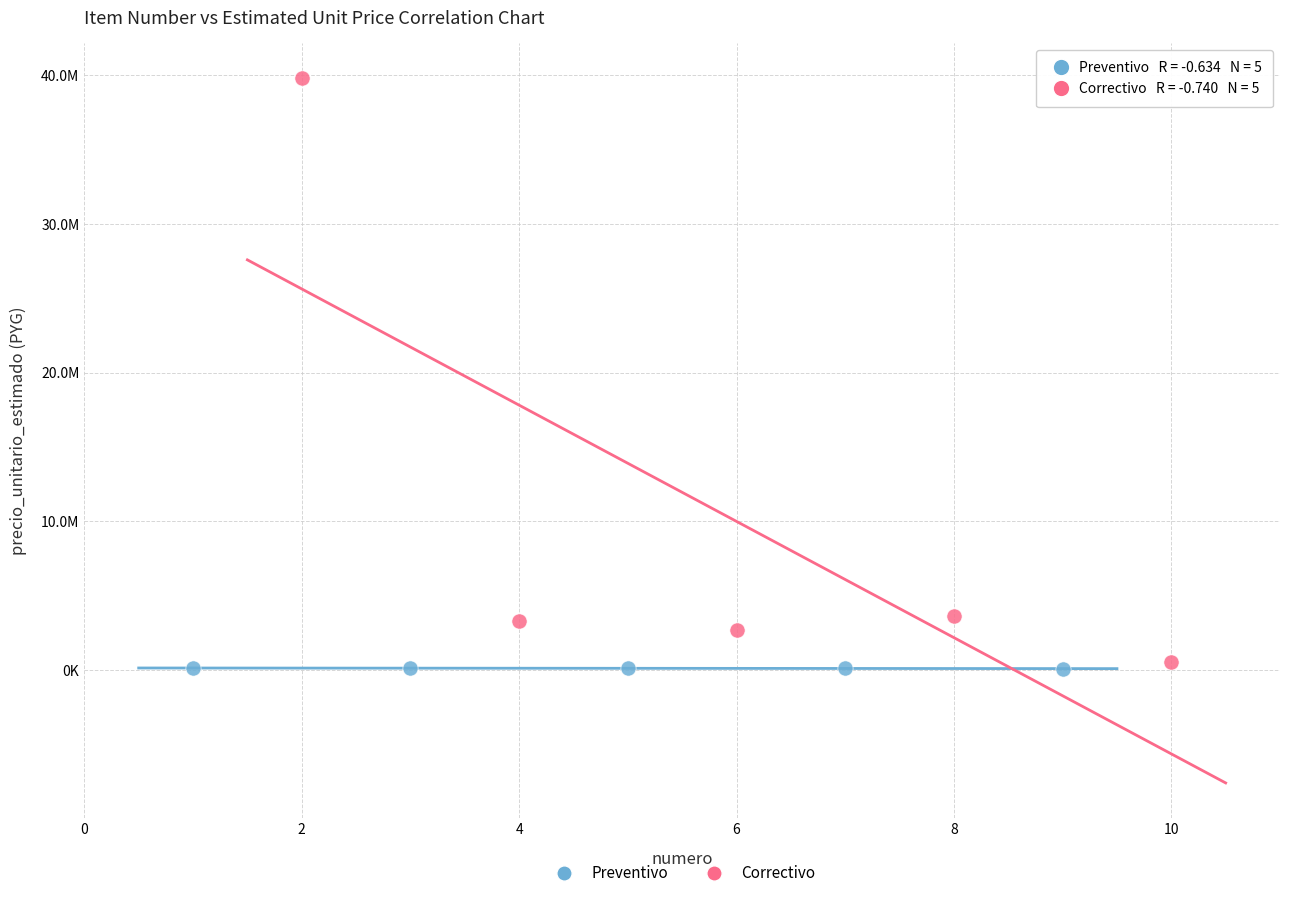

Which series contains the highest Y value?

Correctivo